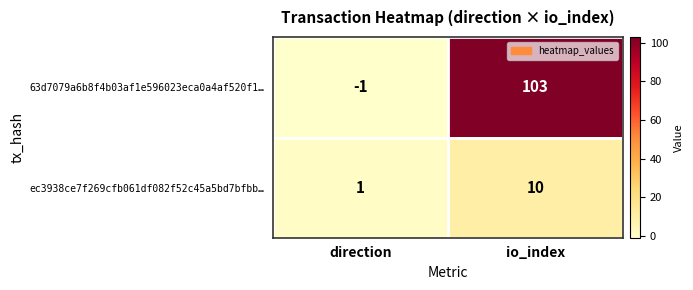

Rank the series by their maximum value, from lowest to highest.

ec3938ce7f269cfb061df082f52c45a5bd7bfbb…, 63d7079a6b8f4b03af1e596023eca0a4af520f1…